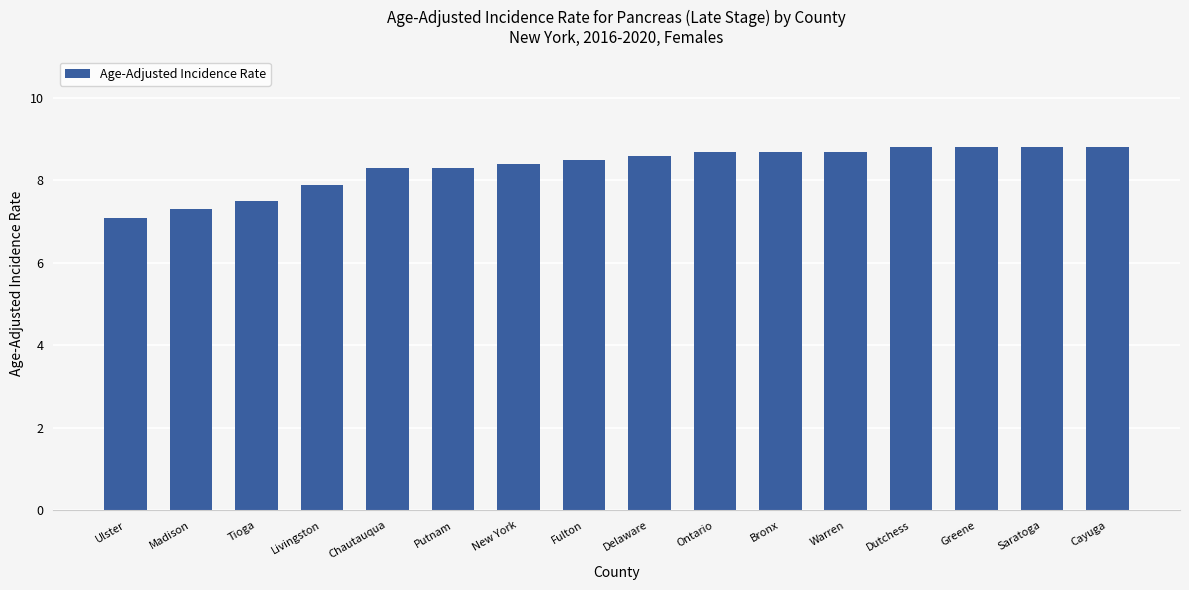

Is it true that the value at Putnam is 8.3?

True